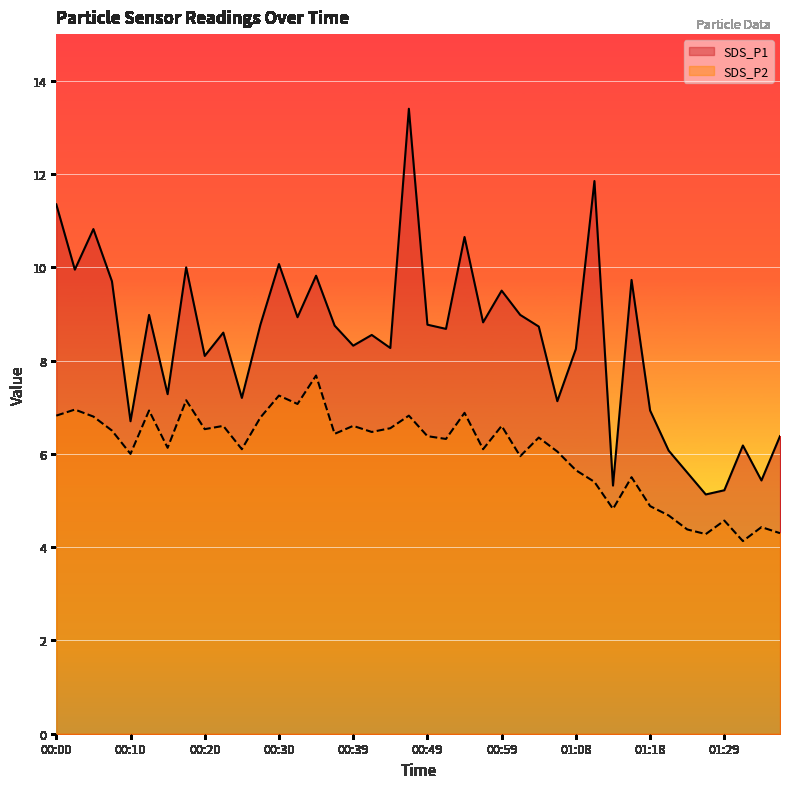

What is the value of the SDS_P2 point at the 31st from the left?

4.8